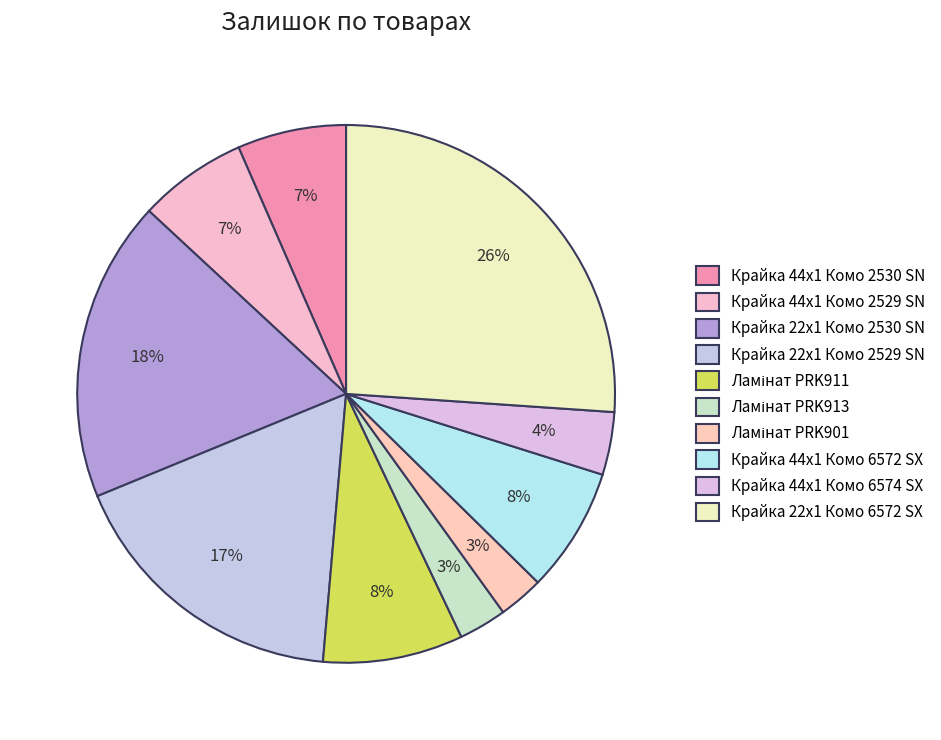

Which slice is the smallest?

Ламінат PRK901